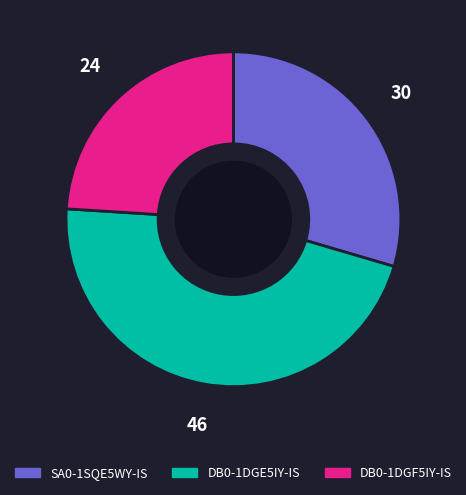

Rank the categories by value from highest to lowest.

DB0-1DGE5IY-IS, SA0-1SQE5WY-IS, DB0-1DGF5IY-IS